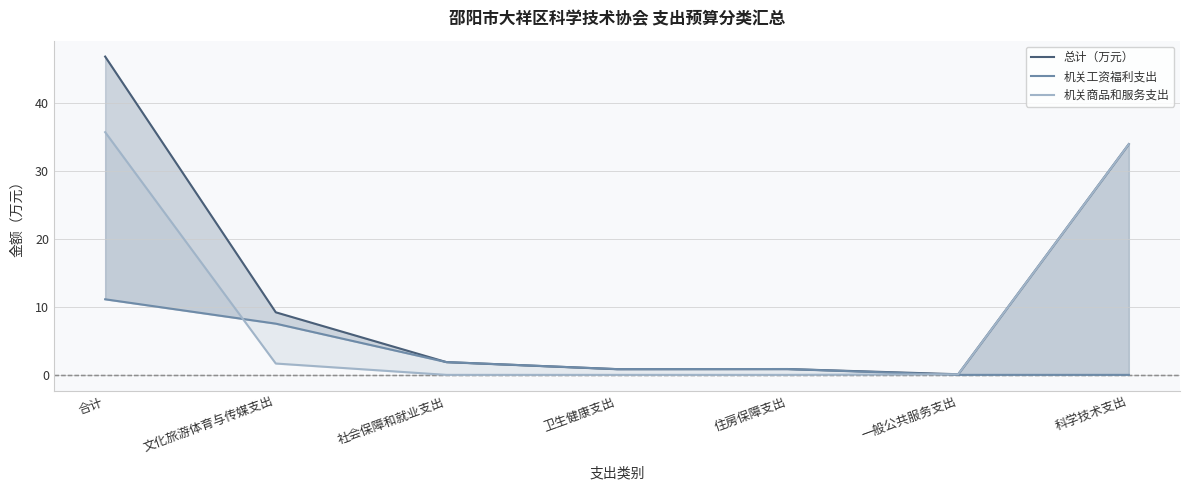

Is the value of 总计（万元） at 科学技术支出 greater than the value of 机关商品和服务支出 at 卫生健康支出?

Yes